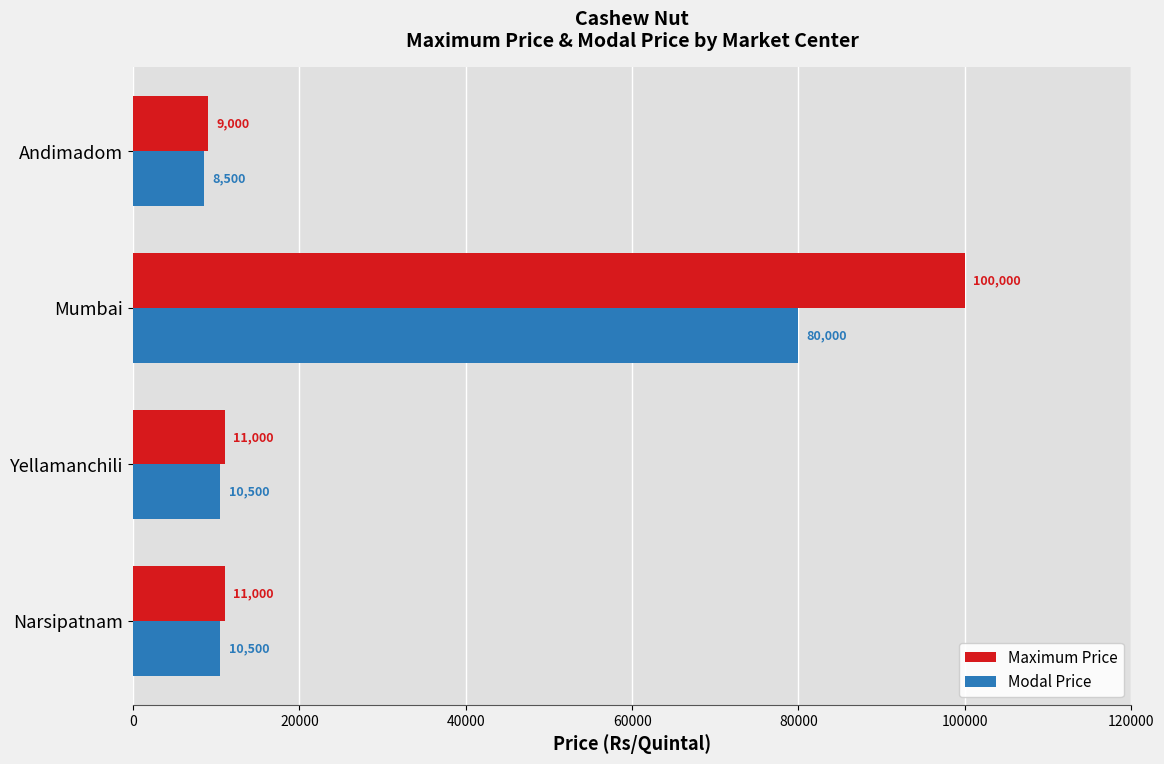

True or false: Maximum Price has a value of 100000 at Mumbai.

True